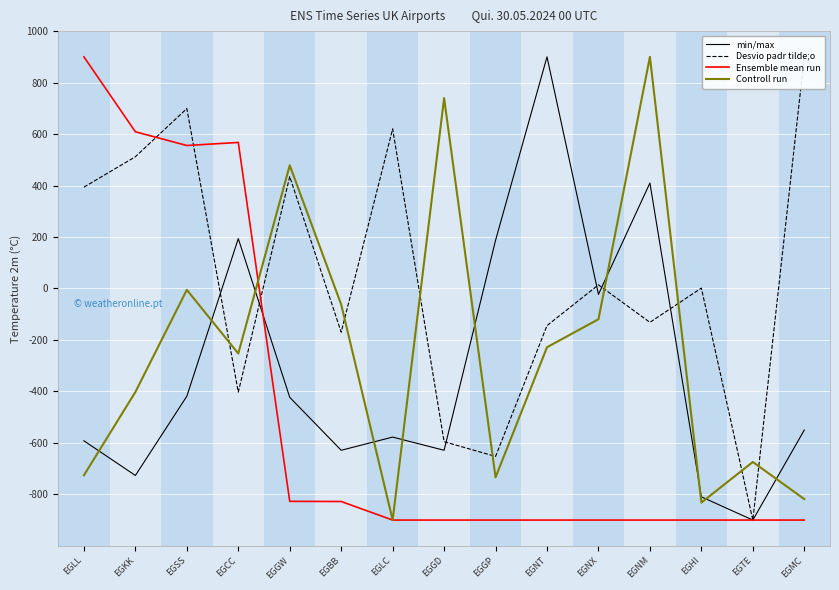

True or false: Ensemble mean run has a value of -365.8 at EGHI.

False